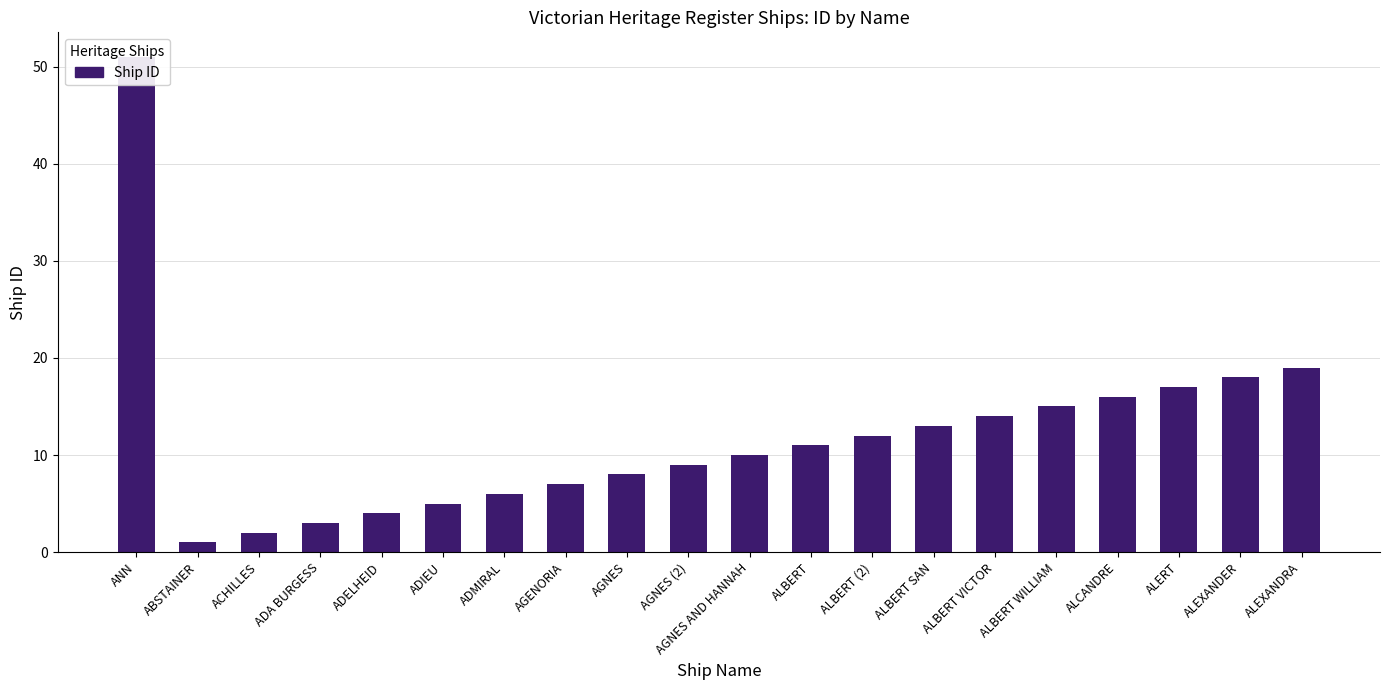

Where does the data first go above 11?

ANN